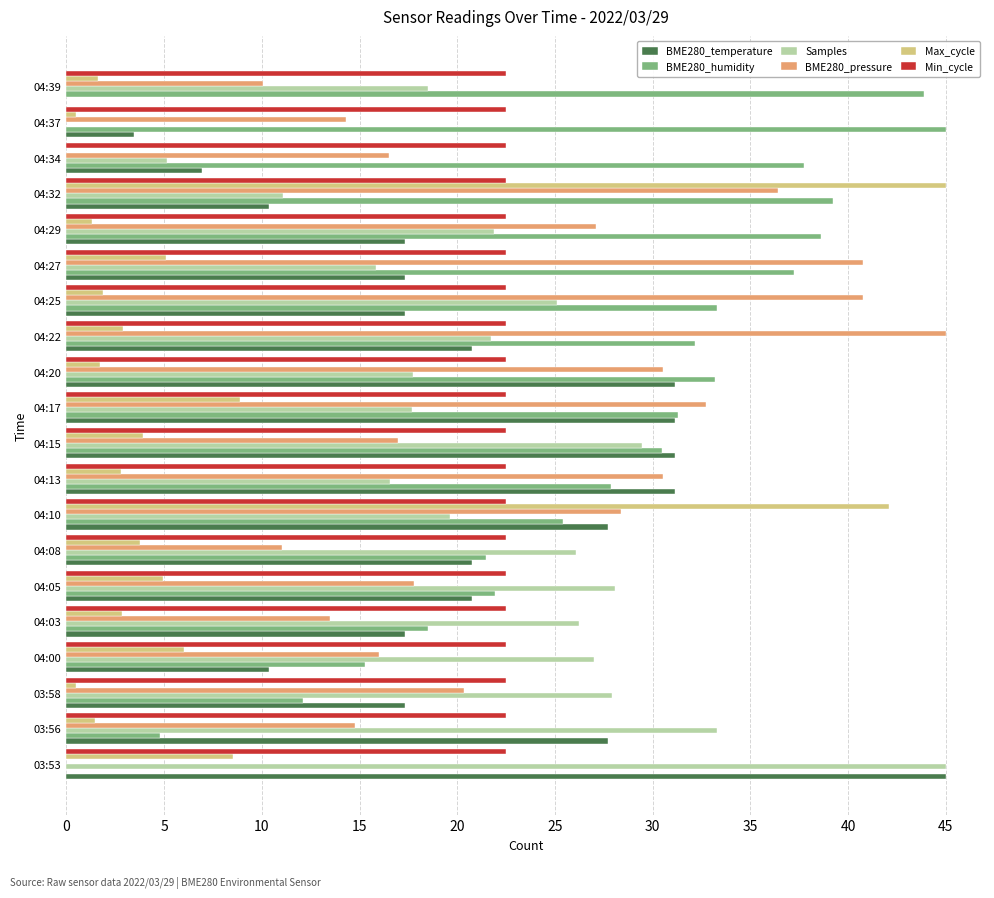

How many values in the BME280_temperature series exceed 20?

10